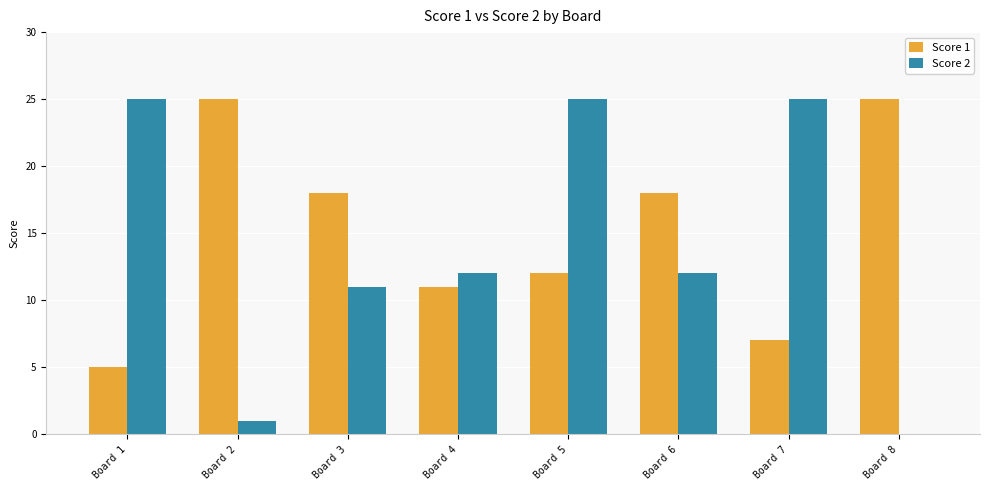

What is the maximum value shown in the chart?

25